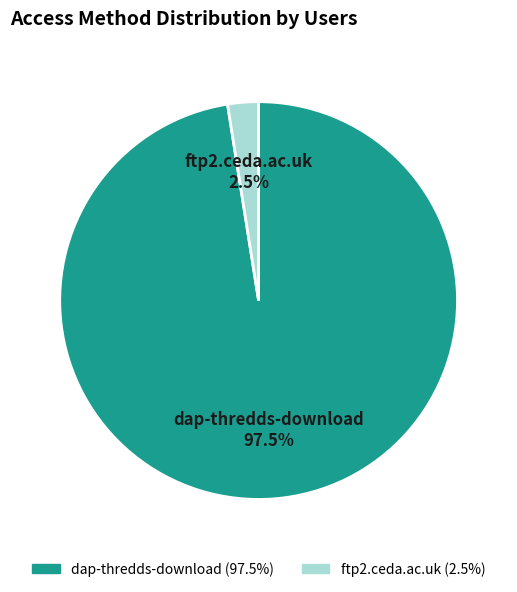

Count the number of slices in the pie.

2